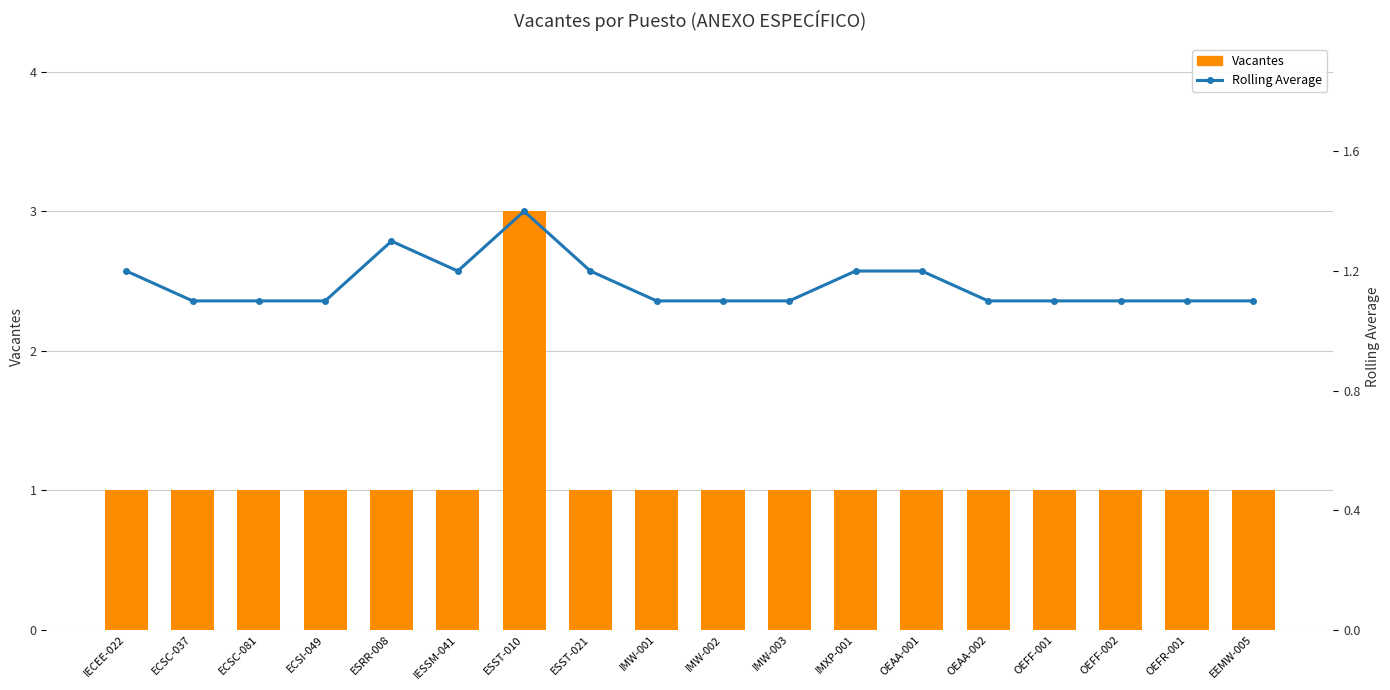

Rank the categories by Rolling Average value from lowest to highest.

ECSC-037, ECSC-081, ECSI-049, IMW-001, IMW-002, IMW-003, OEAA-002, OEFF-001, OEFF-002, OEFR-001, EEMW-005, IECEE-022, IESSM-041, ESST-021, IMXP-001, OEAA-001, ESRR-008, ESST-010